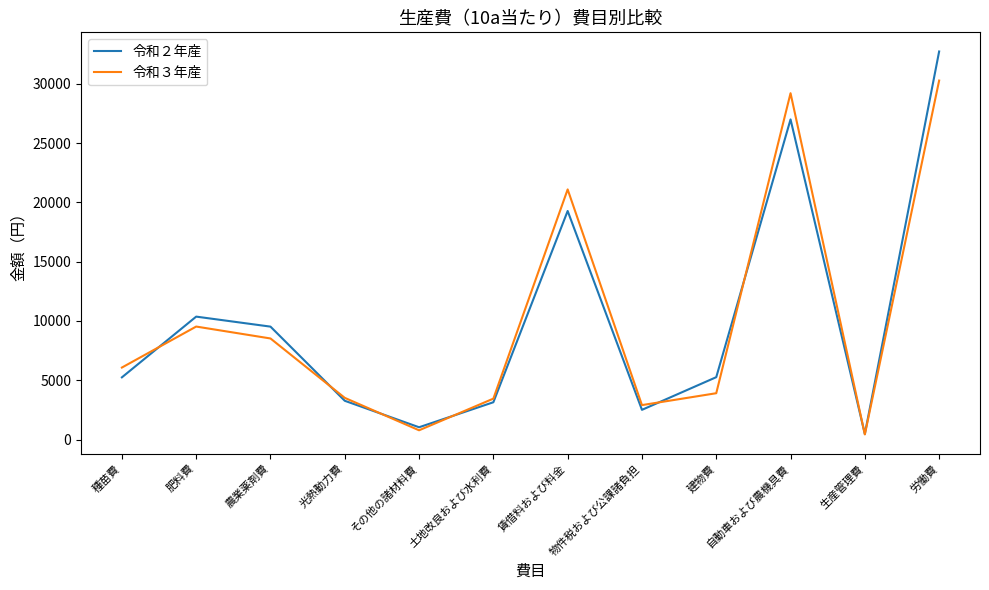

What is the difference between the highest and lowest values at 建物費?

1353